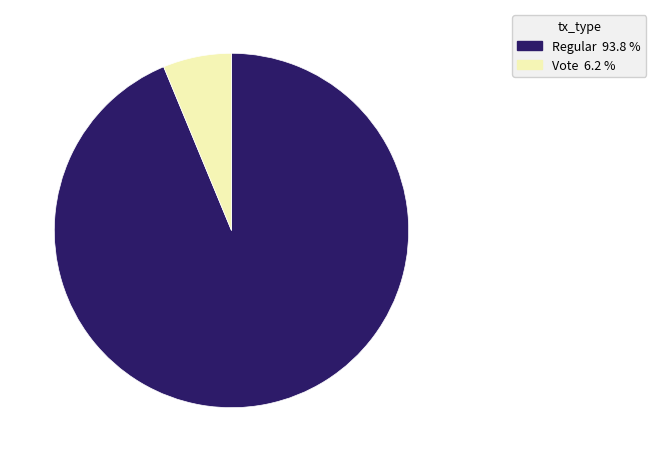

Is there any slice that represents more than half of the pie?

Yes